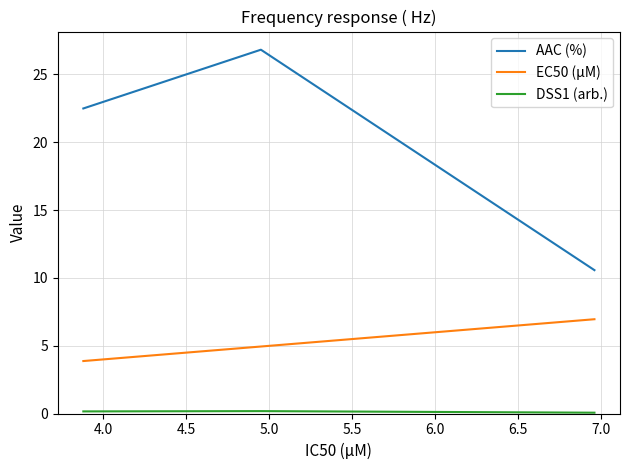

Which series has the largest total across all categories?

AAC (%)